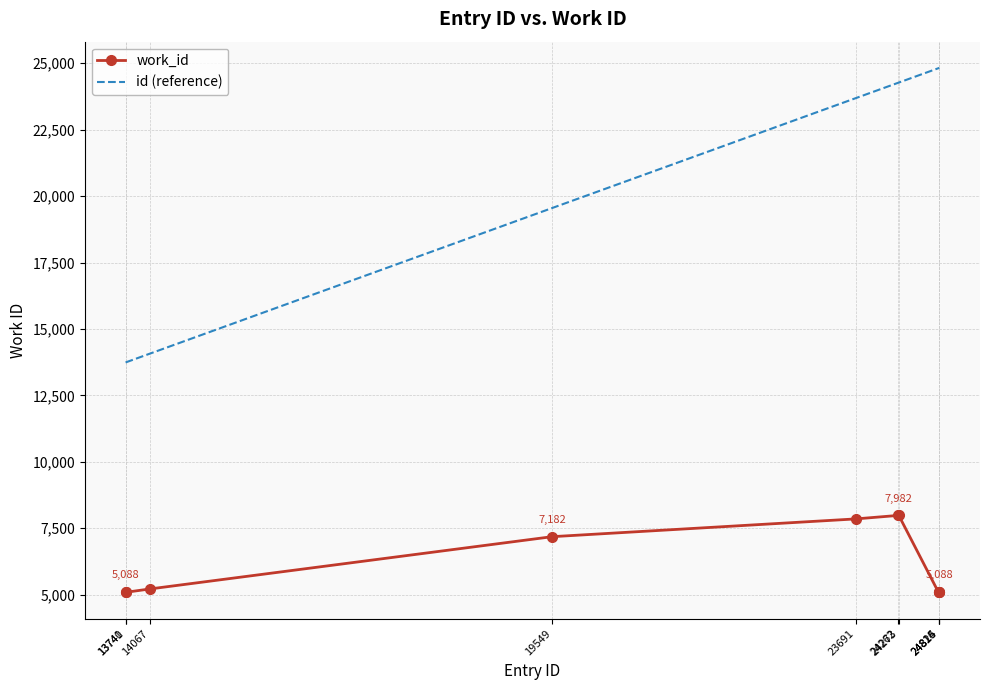

Count the number of data series in this chart.

2